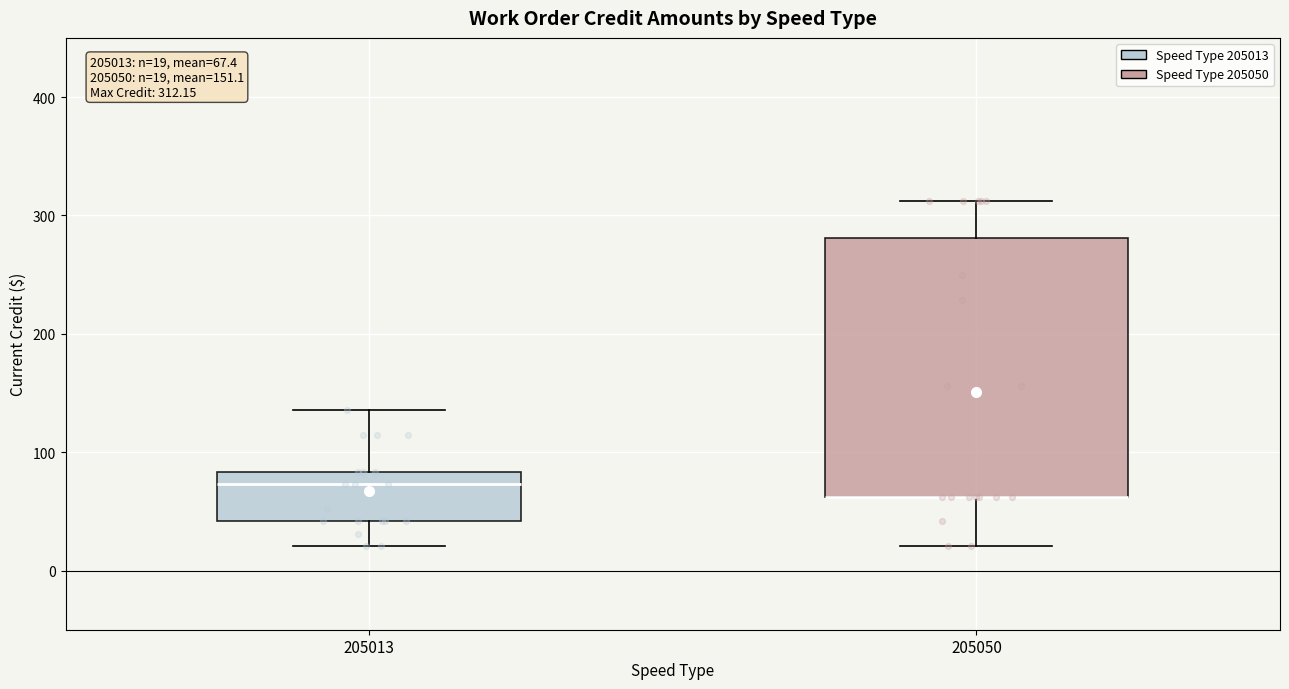

Comparing the boxes themselves (not the whiskers), which one is the tallest?

205050